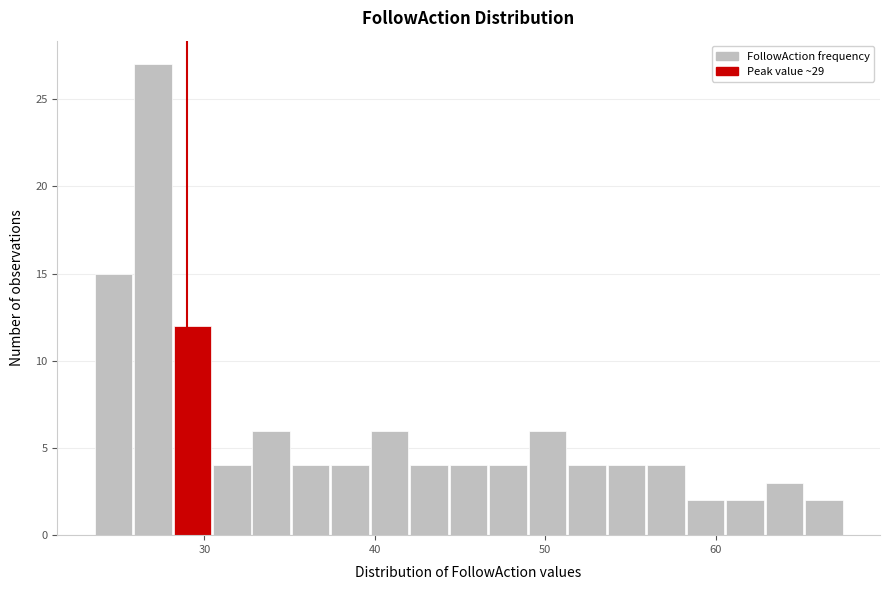

Around what value on the x-axis is the tallest bar? Give the approximate position of its centre, as read against the axis.

27